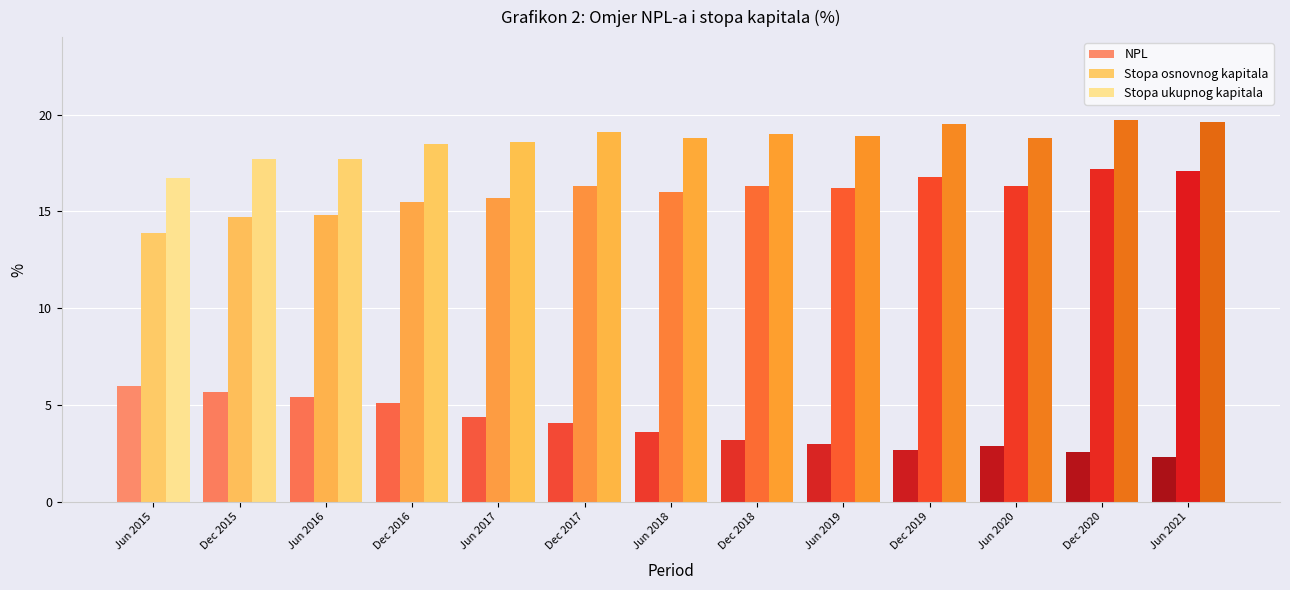

What are all the series names shown in the legend?

NPL, Stopa osnovnog kapitala, Stopa ukupnog kapitala